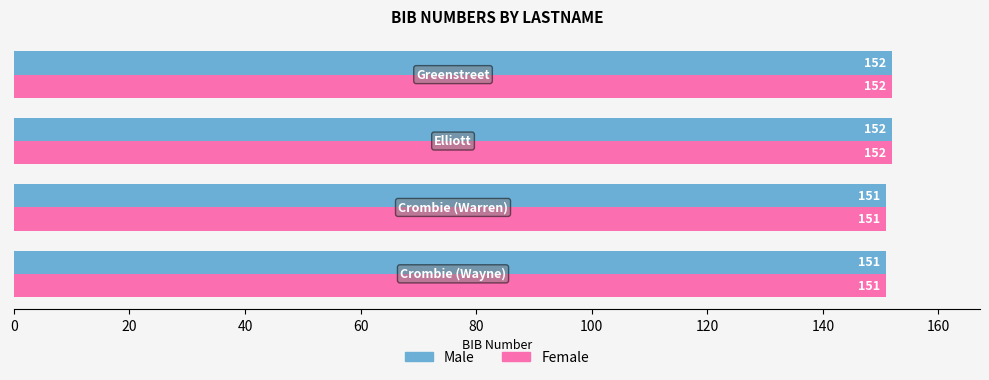

How many Female values are between 151 and 152?

4